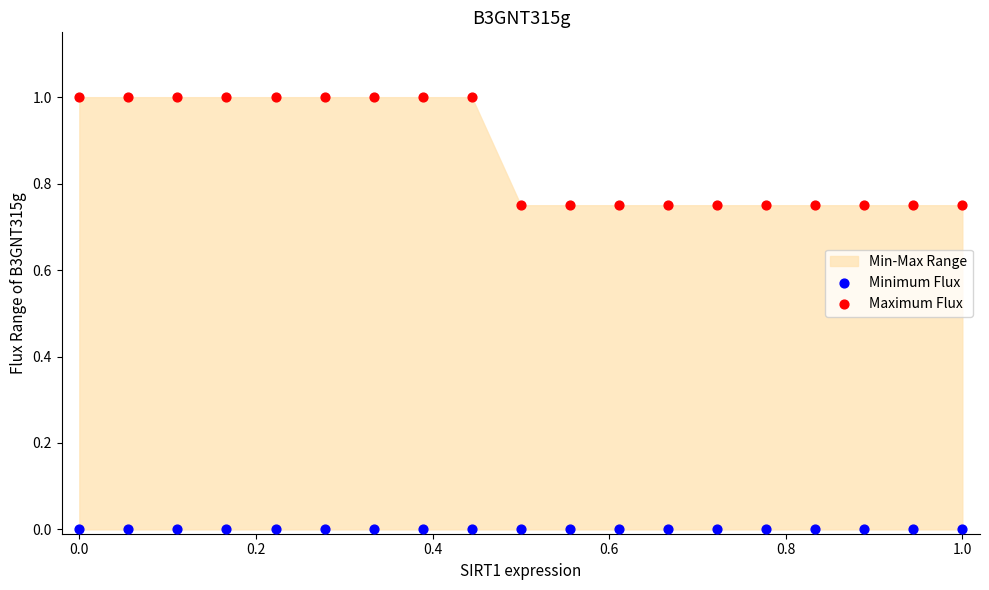

Which series contains the lowest Y value?

Minimum Flux